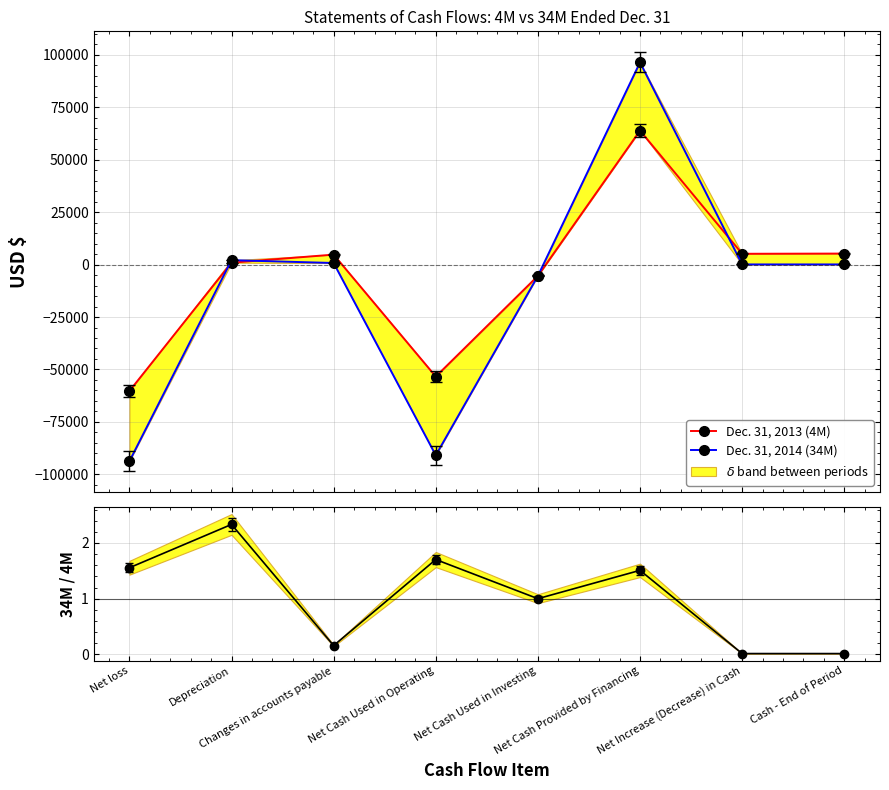

What is the label of the 1st point from the left?

Net loss